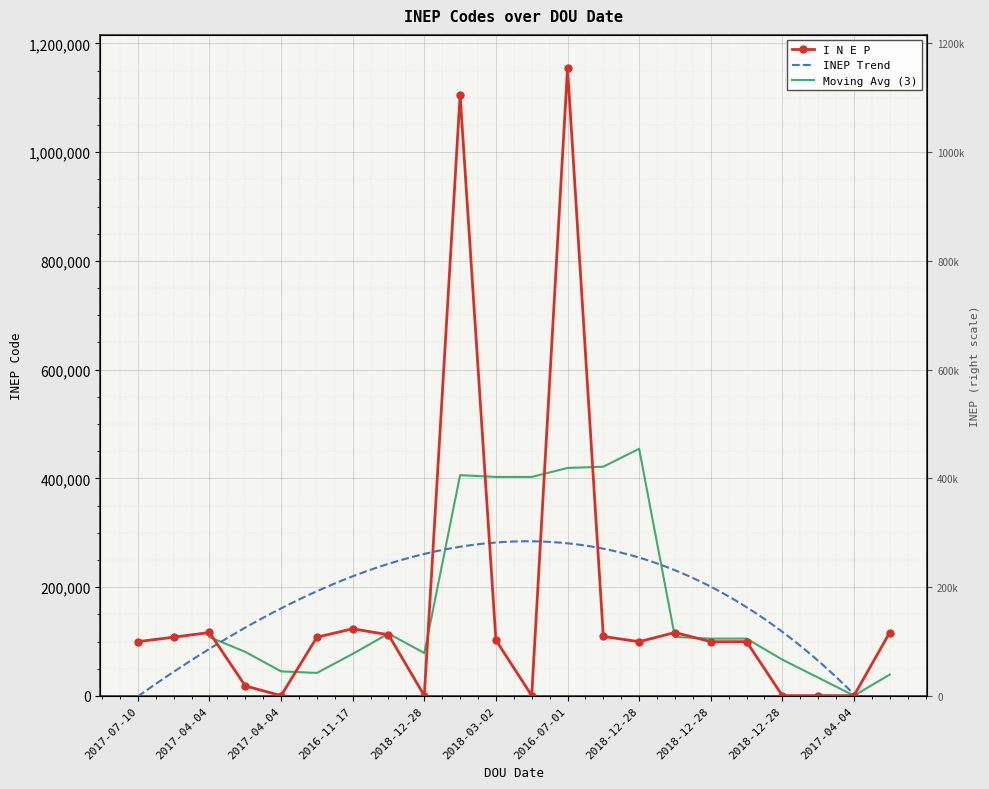

What is the ratio of the value at 2016-11-17 to the value at 2014-10-31?

1.1